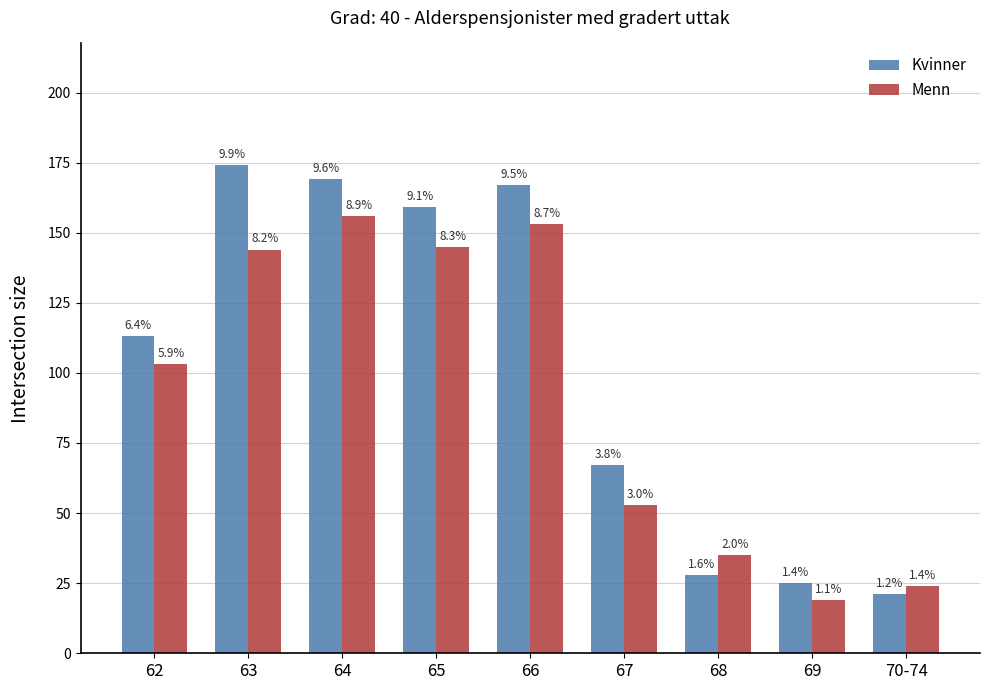

What is the spread (max minus min) of values at 63?

30